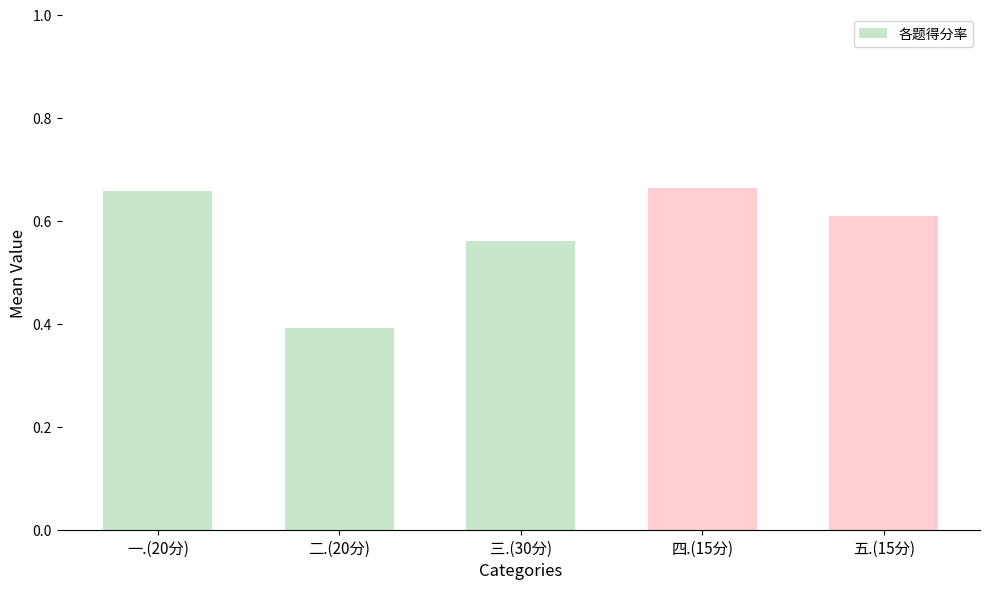

What is the difference between the maximum and minimum values?

0.3